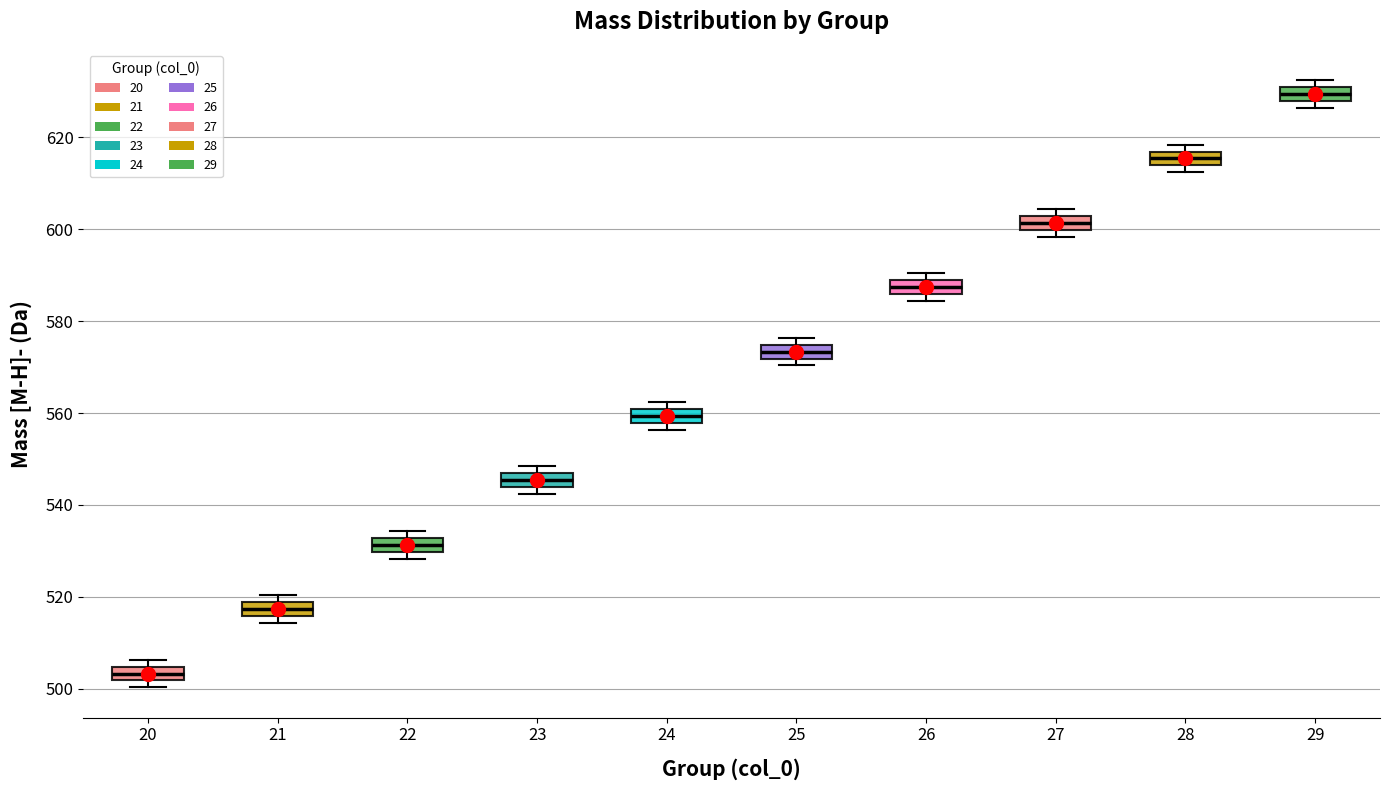

Which box's median line is the highest?

29